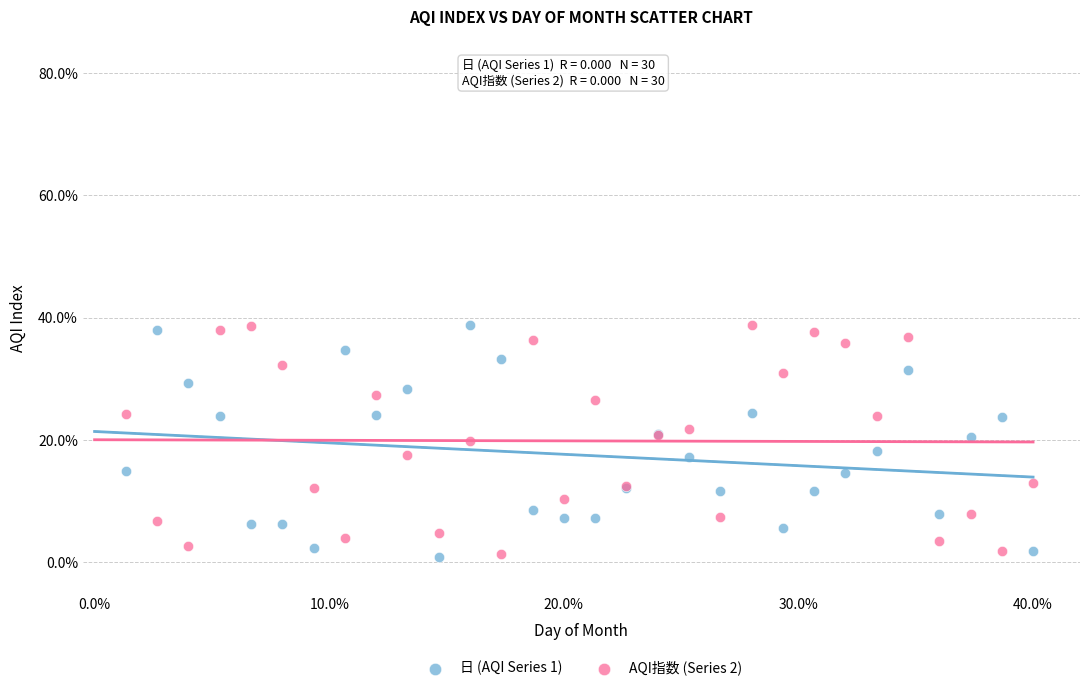

What is the X range (max minus min) for the scatter plot?

38.7